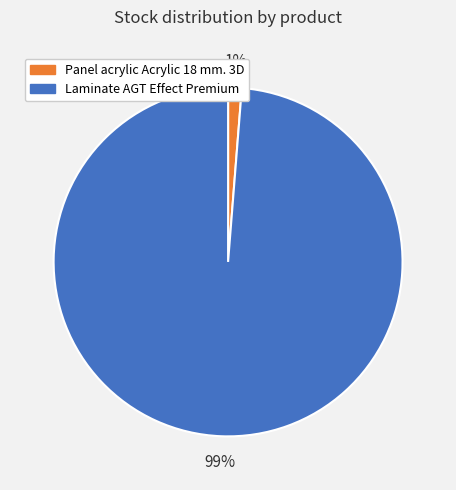

Count the number of slices in the pie.

2